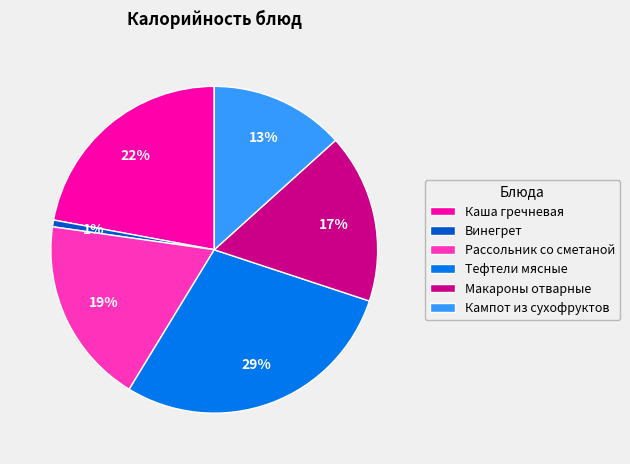

Is there a majority slice in this chart?

No